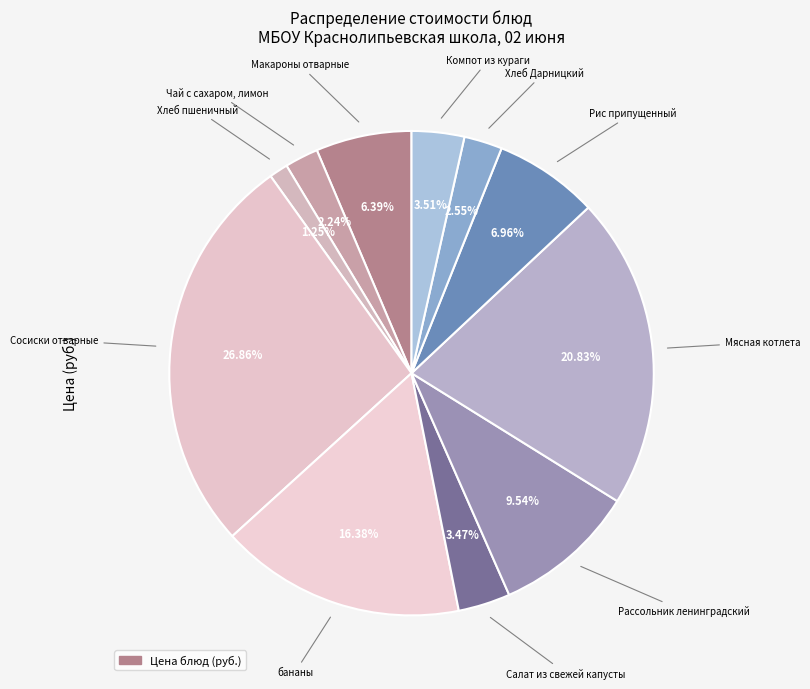

Is there any slice that represents more than half of the pie?

No